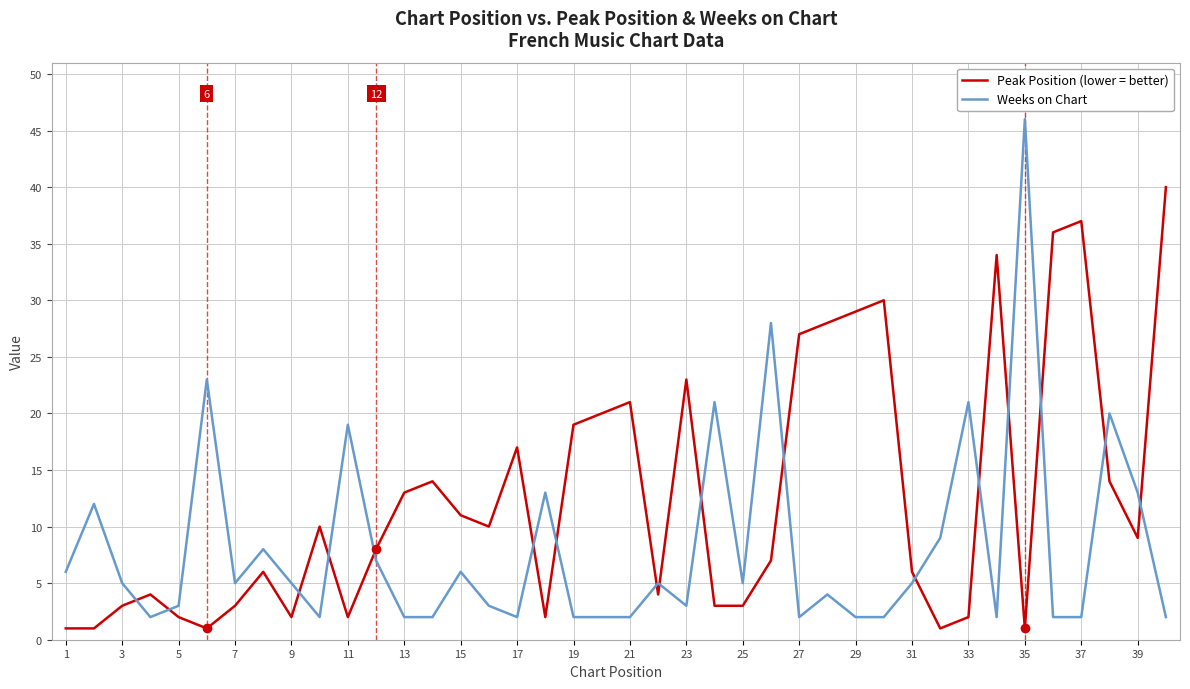

Does the chart display data point markers on the line(s)?

No